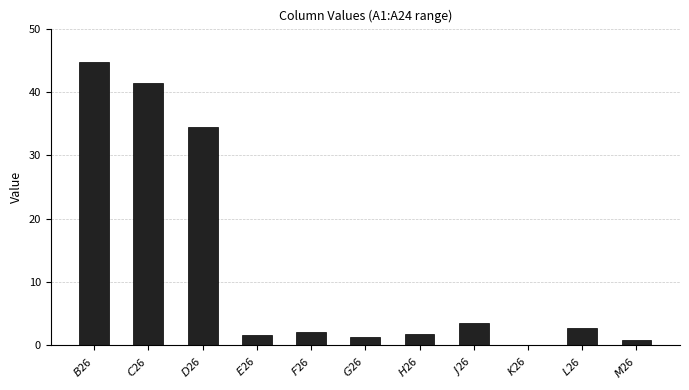

Where is the data nearest to the value 22?

$D$26